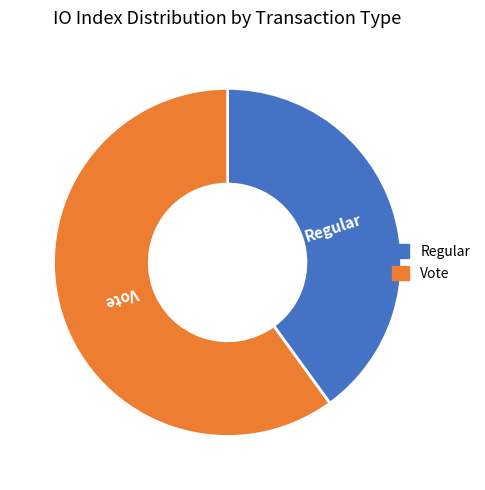

Is it true that Vote is 60% of the pie?

True